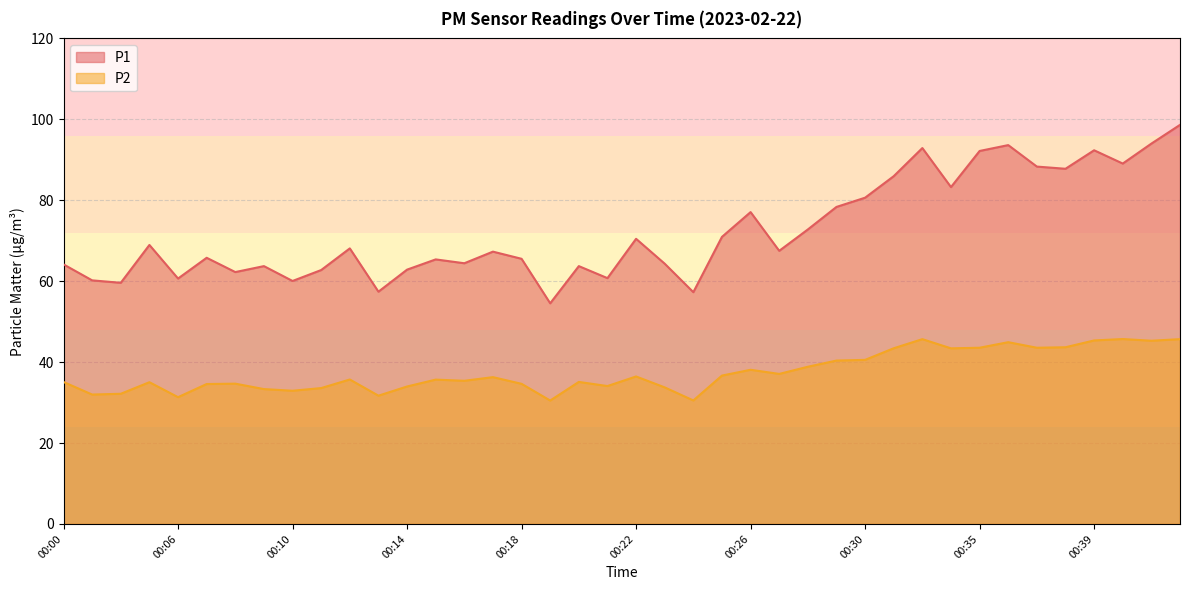

How many interior local valleys does the P1 series have?

13